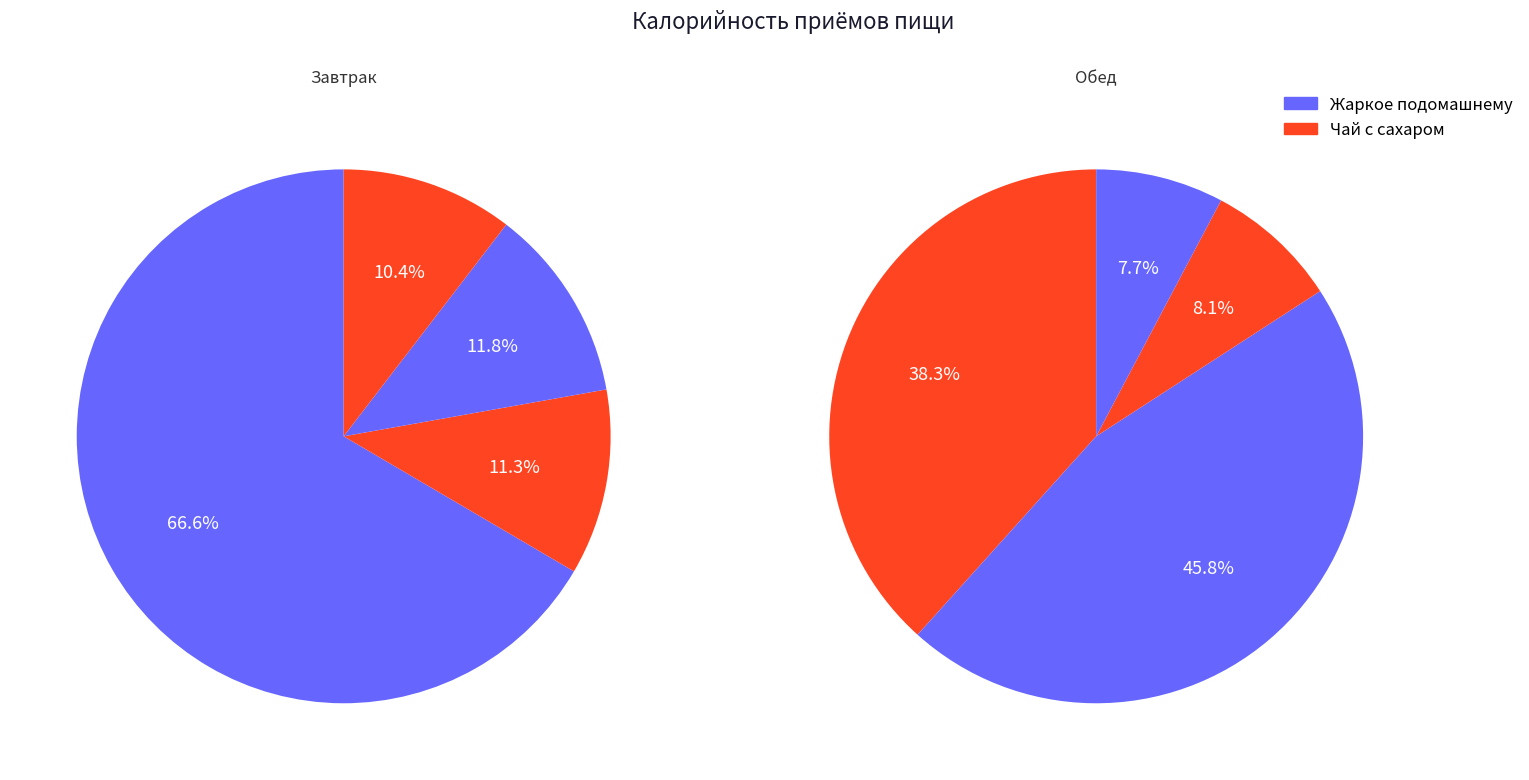

Is there any slice that represents more than half of the pie?

Yes